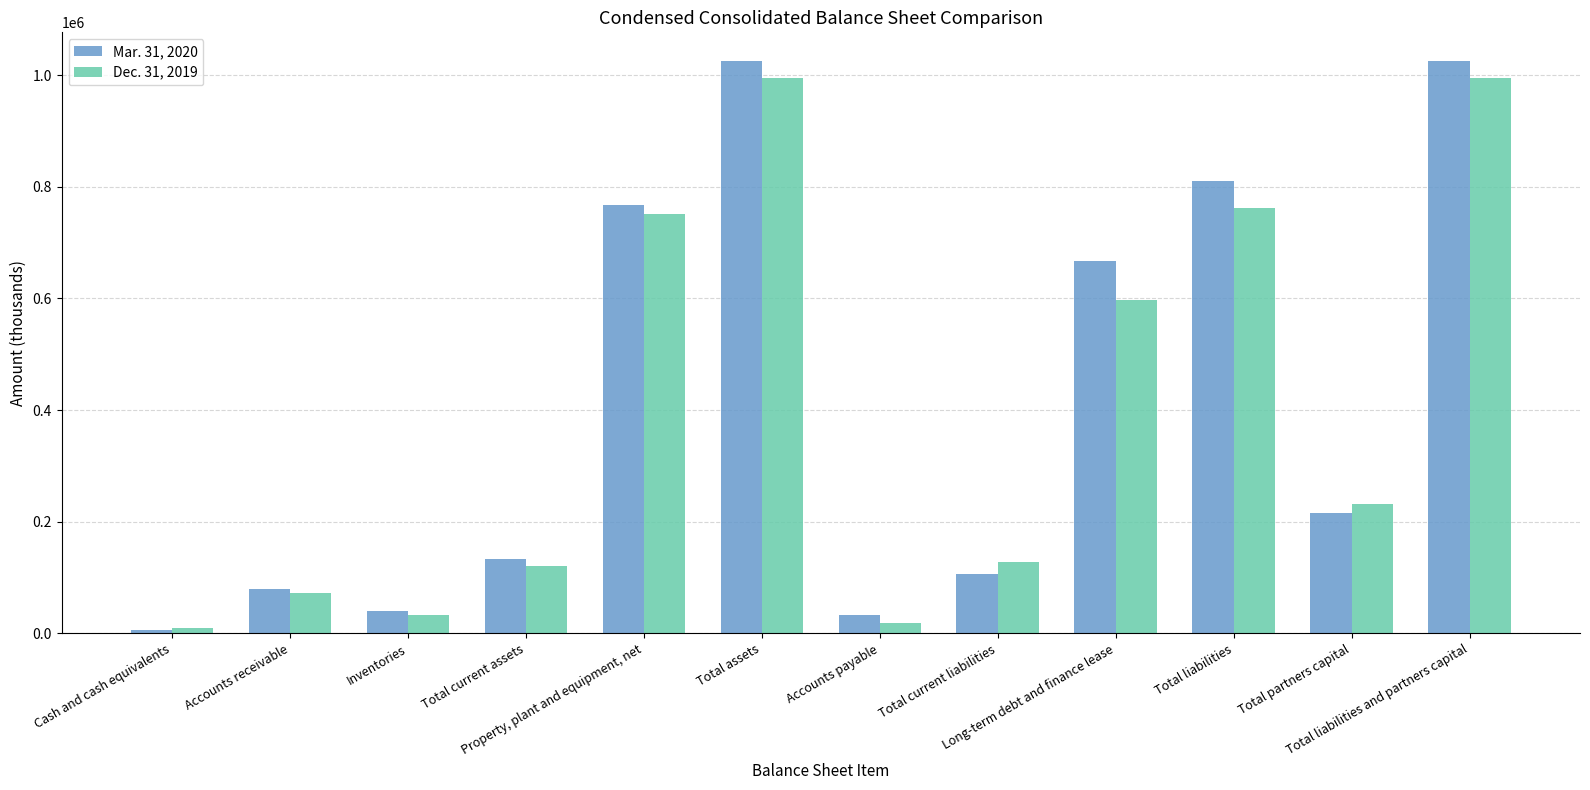

What is the average value of the Dec. 31, 2019 series?

392882